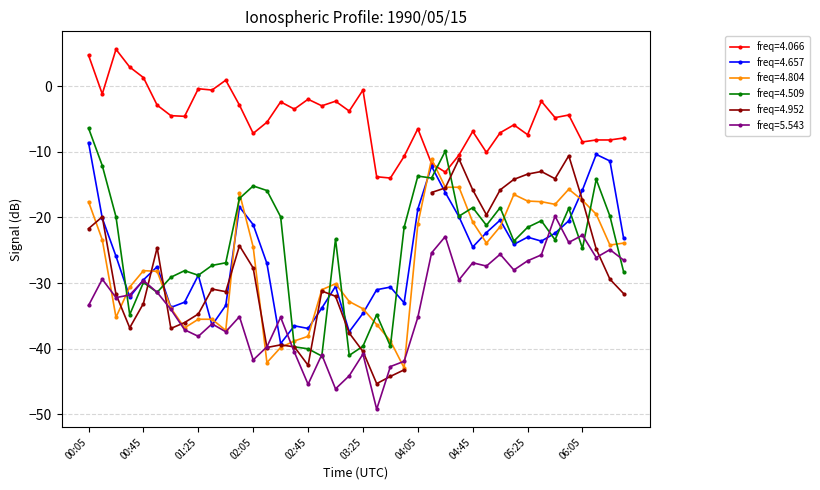

What is the minimum value for freq=4.066?

-14.0